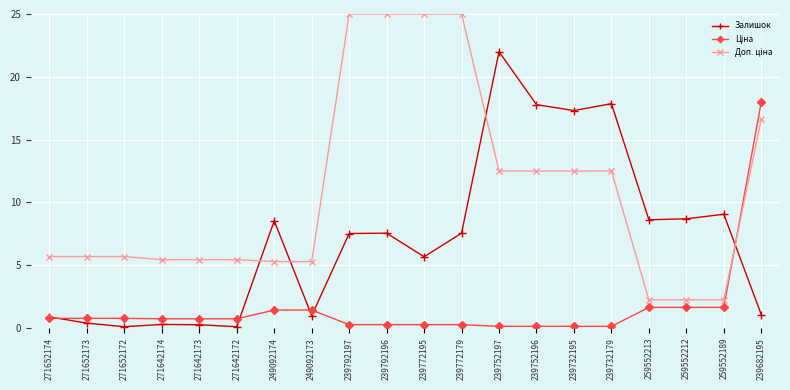

True or false: Залишок has a value of 0.1 at 271652172.

True